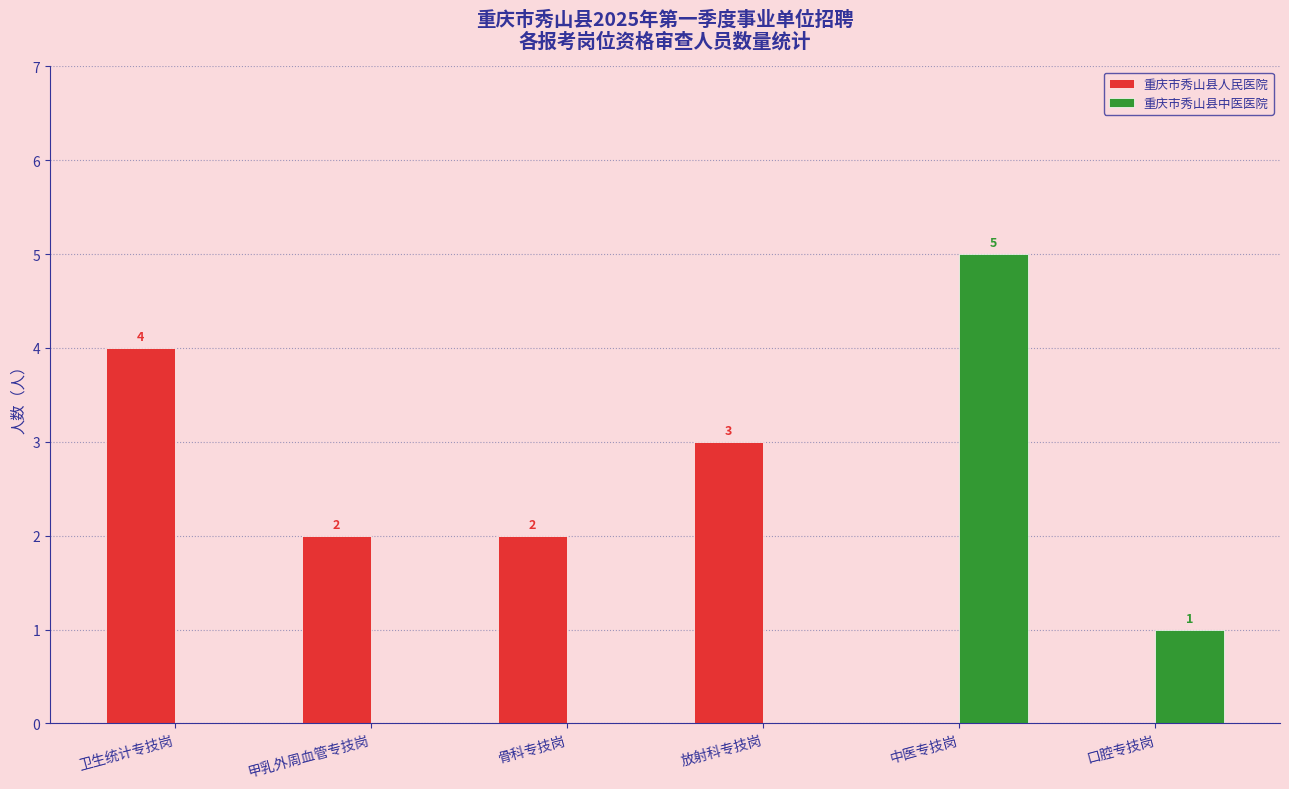

Which series has the widest spread of values?

重庆市秀山县中医医院